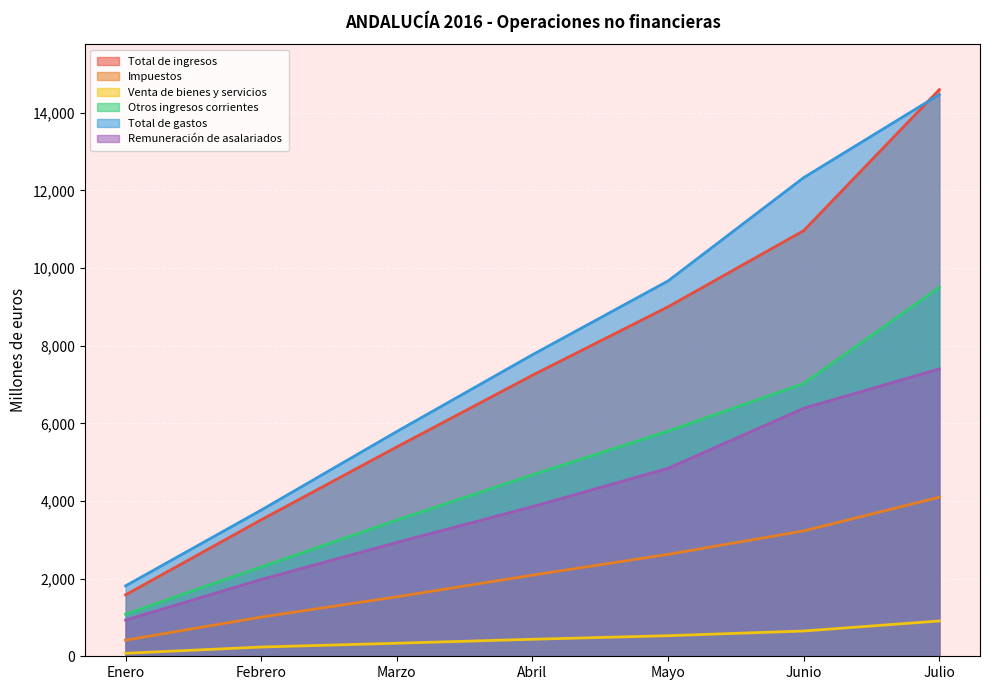

How many data points does each series have?

7